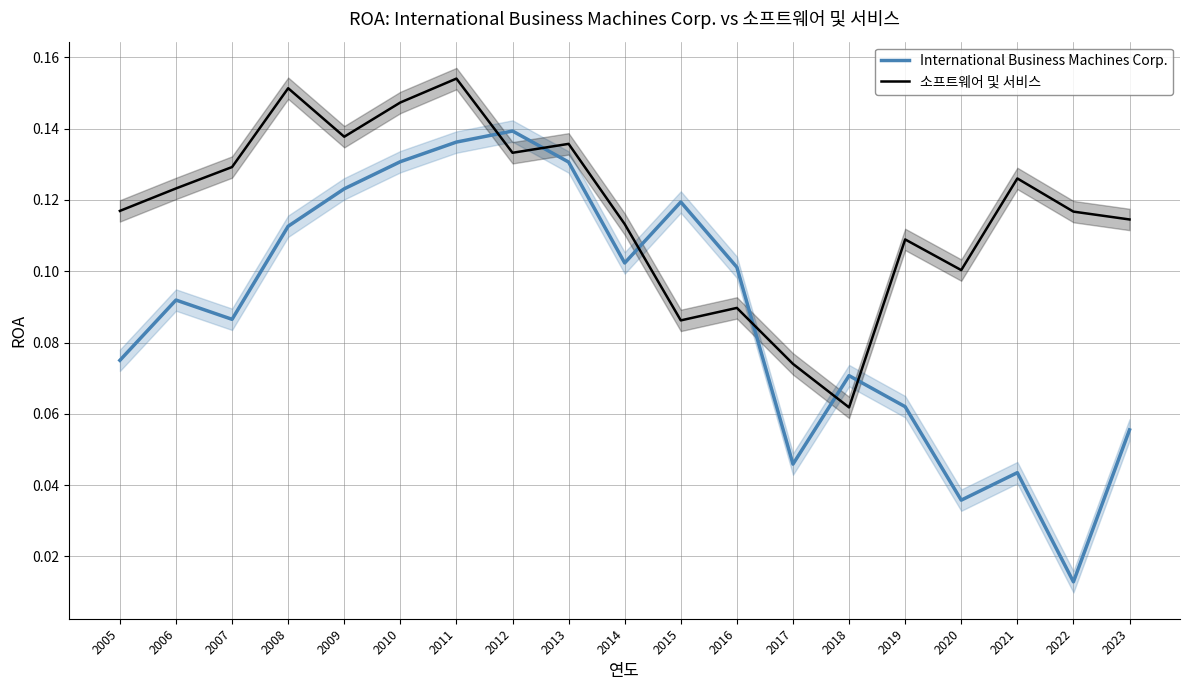

The value of International Business Machines Corp. at 2007 is 0.1. True or false?

False